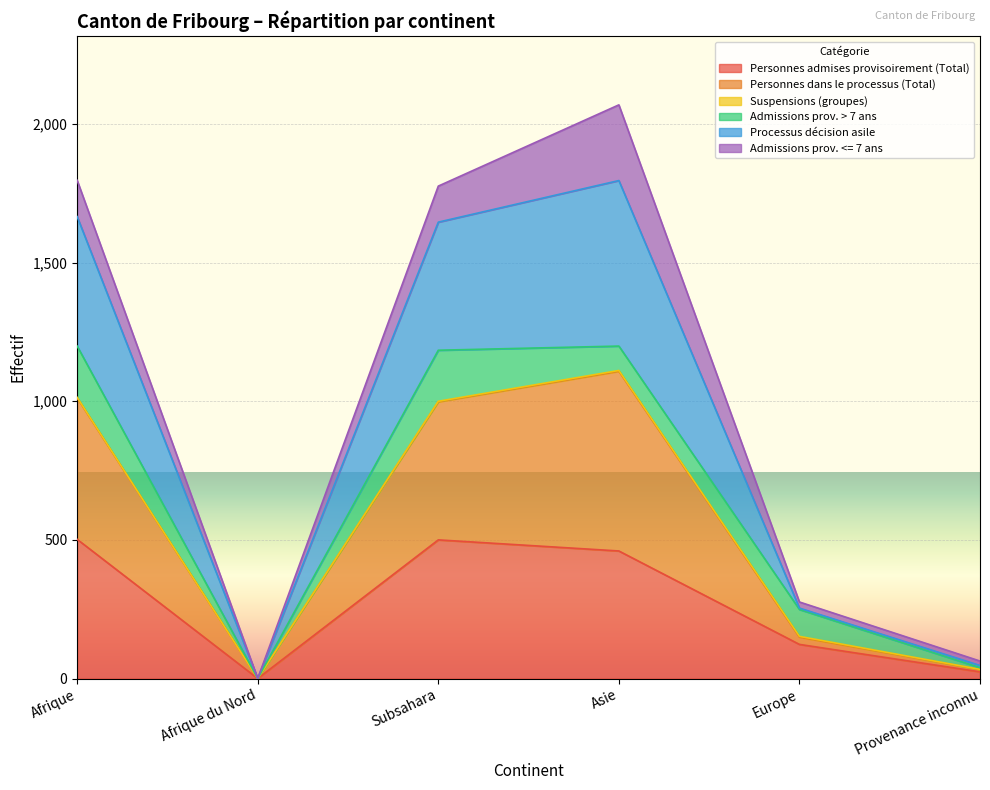

The value of Personnes admises provisoirement (Total) at Asie is 460. True or false?

True